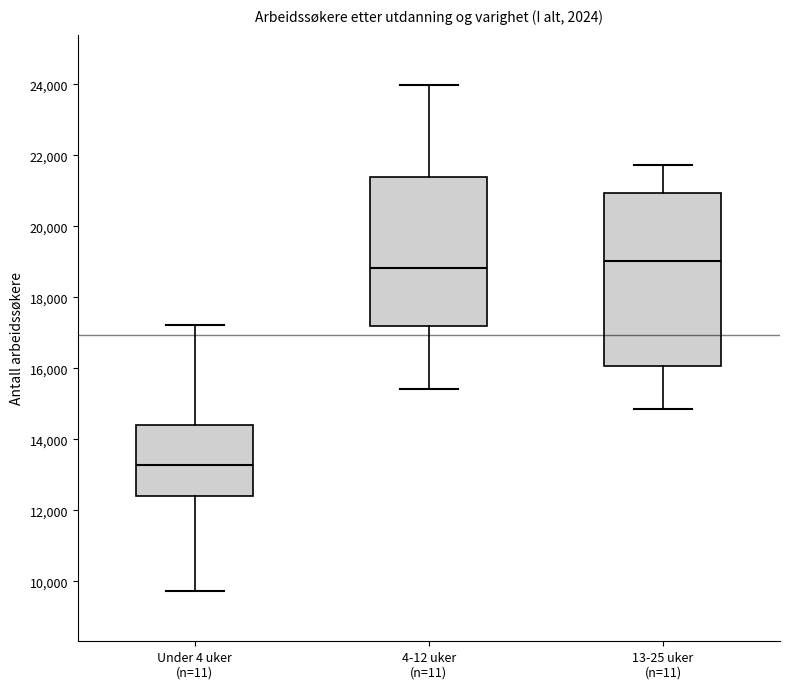

Where does the median line of the box for 13-25 uker (n=11) sit on the y-axis? The values are not printed on the chart, so give them approximately, as read against the axis.

19000